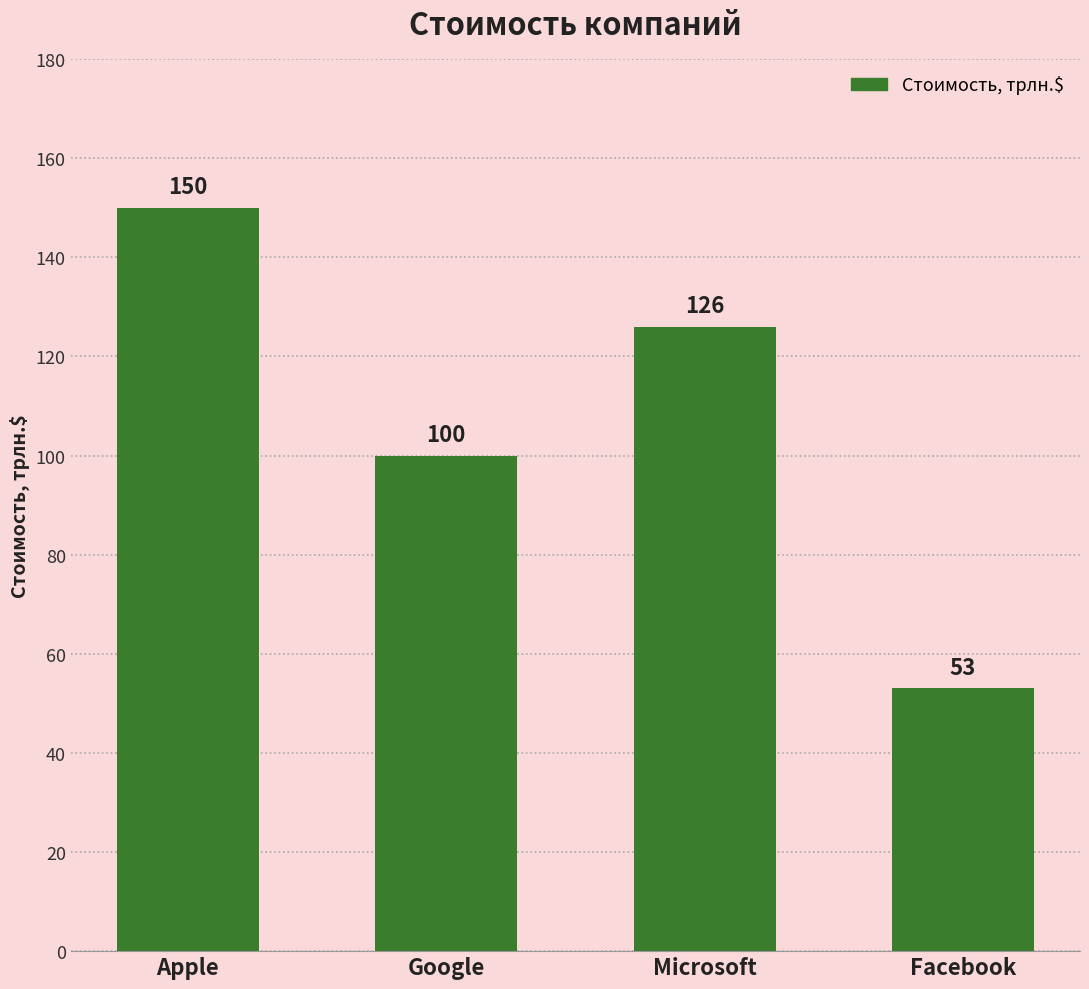

Count the values in the range 100 to 150.

3